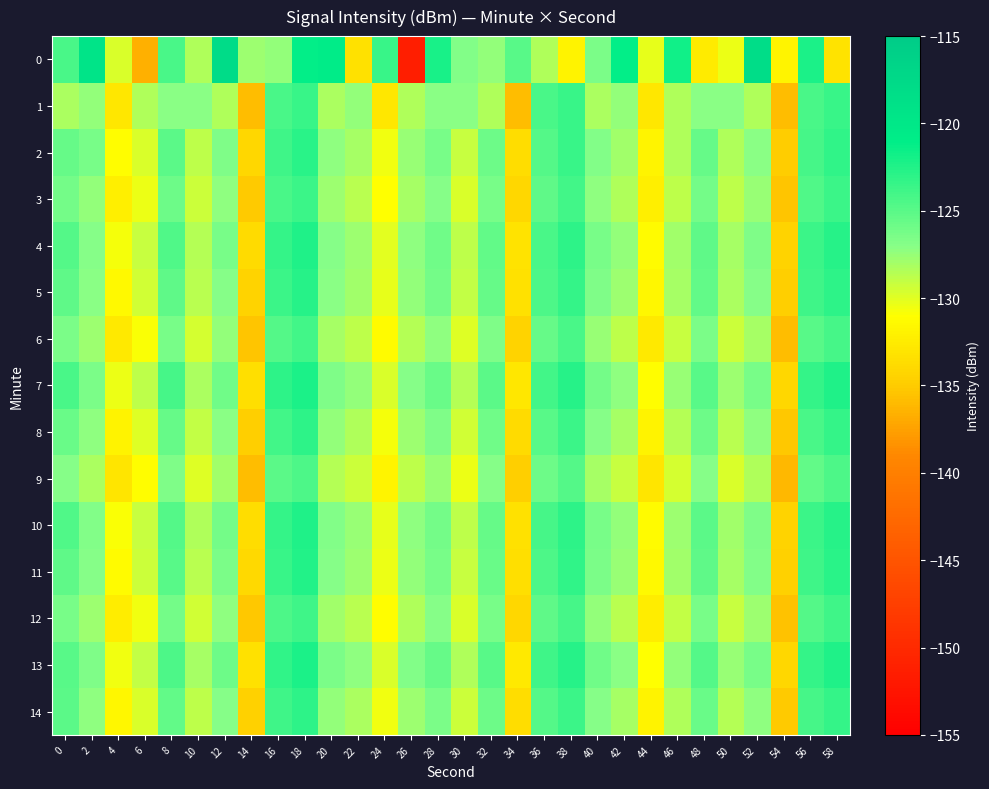

Between 44 and 58, which series saw the biggest shift?

1